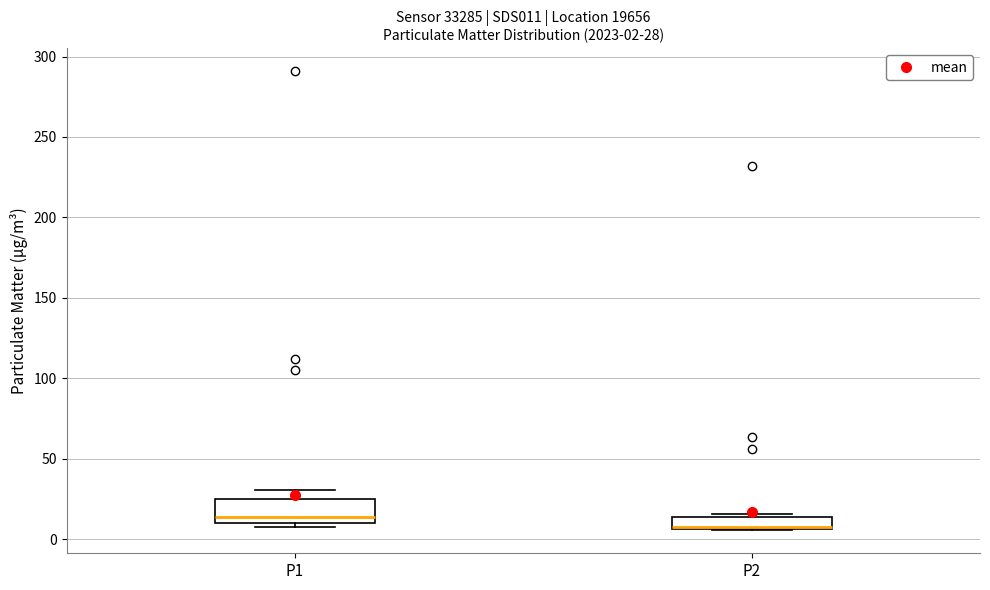

Comparing the boxes themselves (not the whiskers), which one is the tallest?

P1